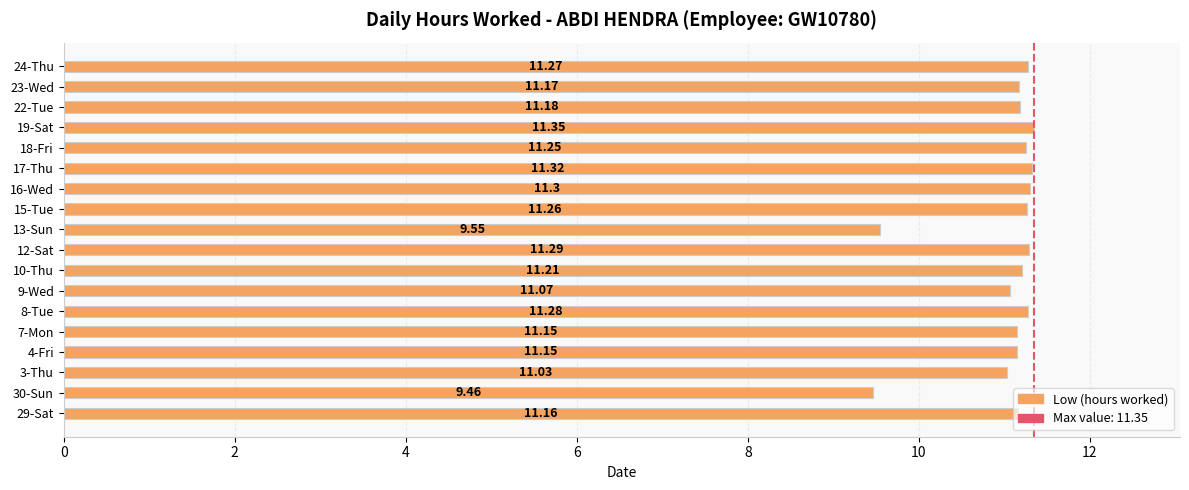

What is the average value?

11.0